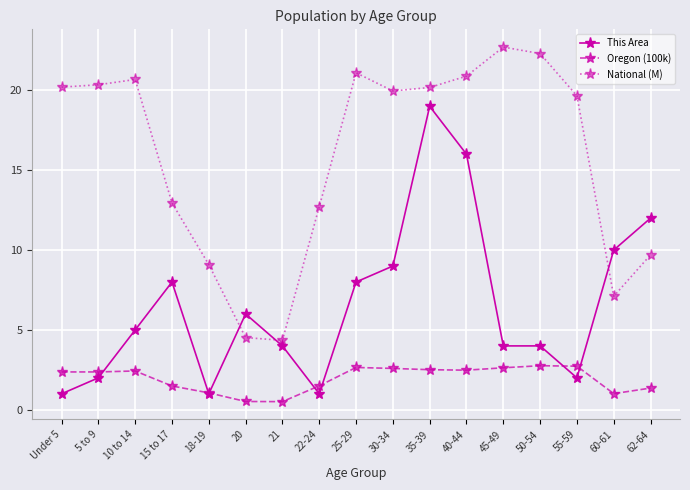

What is the difference between the maximum and minimum values in the This Area series?

18.0